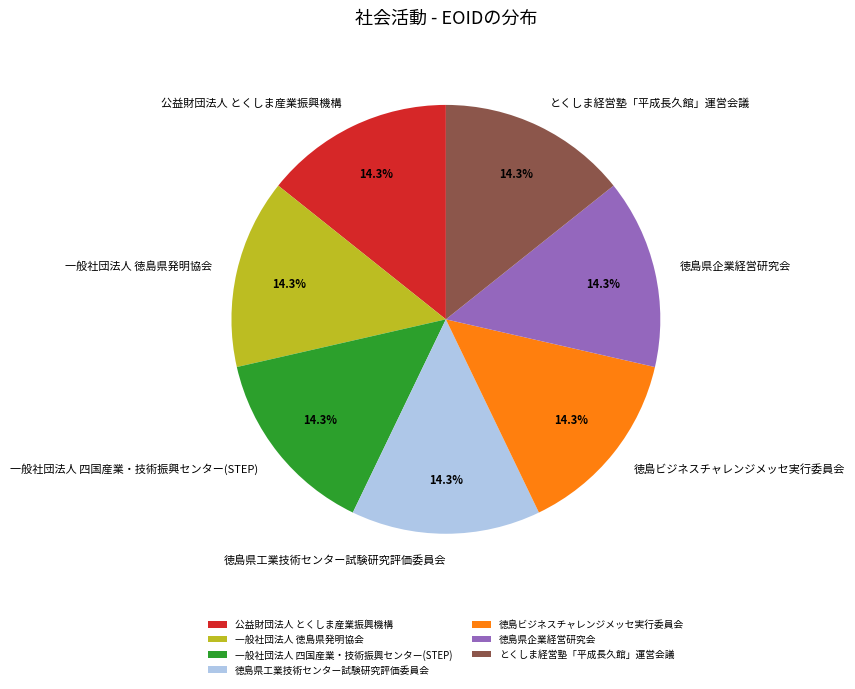

To the nearest percent, what portion does 徳島県企業経営研究会 represent?

14%